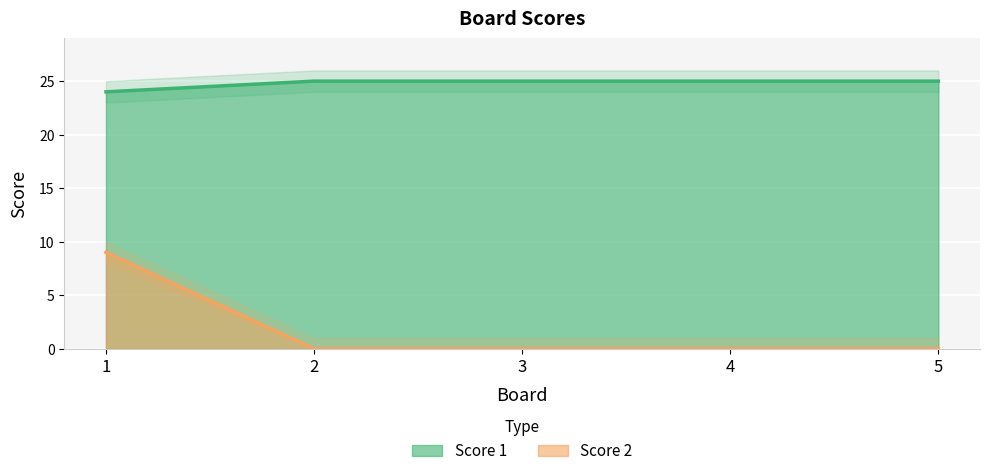

True or false: Score 1 and Score 2 cross at least once.

False